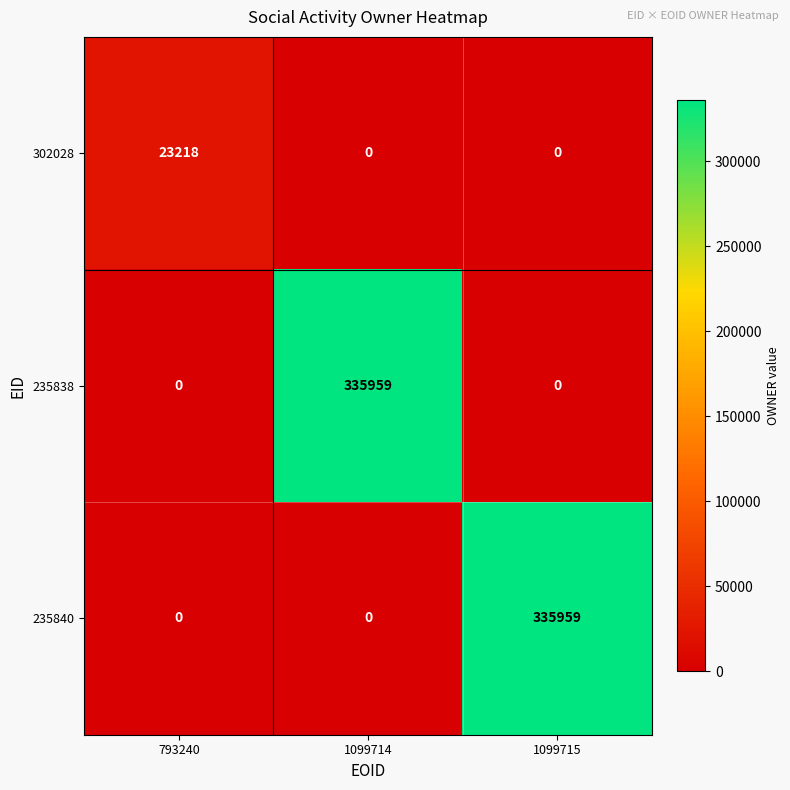

True or false: 302028 has a value of 11684 at 793240.

False